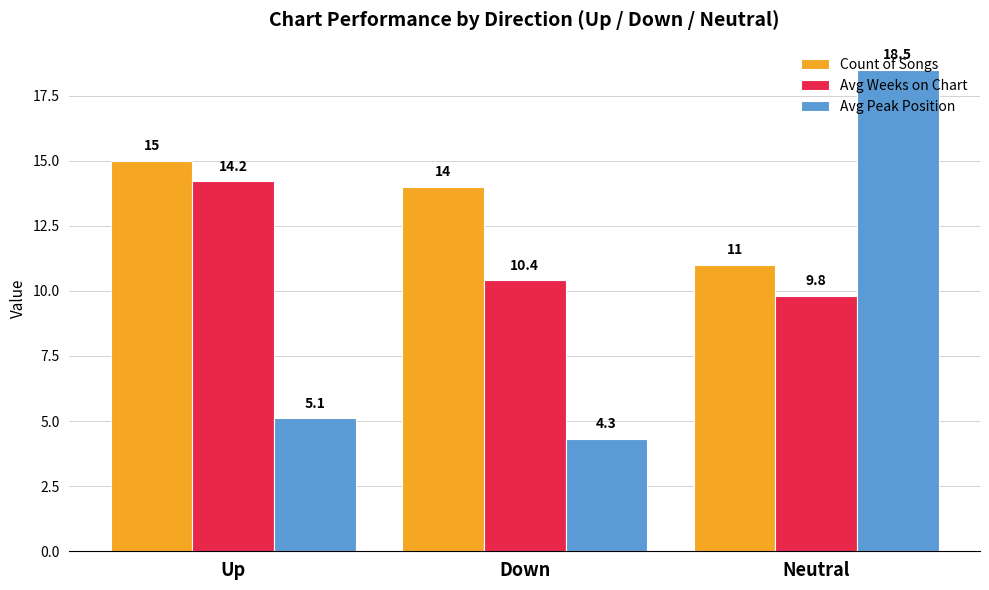

Does the chart contain stacked bars?

No